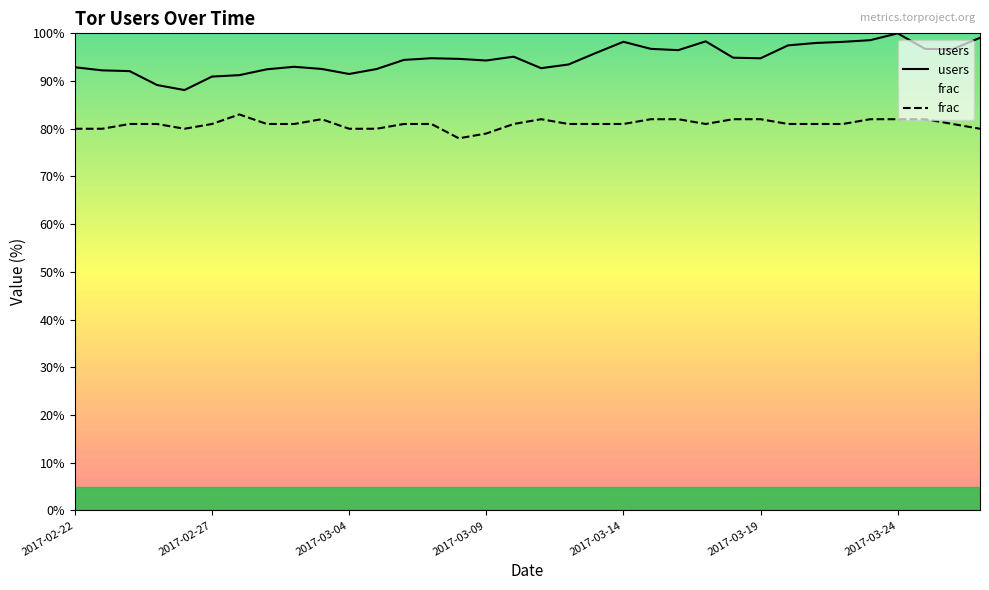

Reading left to right, extract all data points from this chart.

users: 2017-02-22=92.9	2017-02-23=92.2	2017-02-24=92.1	2017-02-25=89.2	2017-02-26=88.1	2017-02-27=90.9	2017-02-28=91.2	2017-03-01=92.5	2017-03-02=93.0	2017-03-03=92.5	2017-03-04=91.5	2017-03-05=92.5	2017-03-06=94.4	2017-03-07=94.8	2017-03-08=94.6	2017-03-09=94.3	2017-03-10=95.1	2017-03-11=92.7	2017-03-12=93.5	2017-03-13=95.9	2017-03-14=98.2	2017-03-15=96.7	2017-03-16=96.5	2017-03-17=98.3	2017-03-18=94.9	2017-03-19=94.8	2017-03-20=97.5	2017-03-21=98.0	2017-03-22=98.2	2017-03-23=98.6	2017-03-24=100.0	2017-03-25=96.7	2017-03-26=96.7	2017-03-27=99.1
frac: 2017-02-22=80.0	2017-02-23=80.0	2017-02-24=81.0	2017-02-25=81.0	2017-02-26=80.0	2017-02-27=81.0	2017-02-28=83.0	2017-03-01=81.0	2017-03-02=81.0	2017-03-03=82.0	2017-03-04=80.0	2017-03-05=80.0	2017-03-06=81.0	2017-03-07=81.0	2017-03-08=78.0	2017-03-09=79.0	2017-03-10=81.0	2017-03-11=82.0	2017-03-12=81.0	2017-03-13=81.0	2017-03-14=81.0	2017-03-15=82.0	2017-03-16=82.0	2017-03-17=81.0	2017-03-18=82.0	2017-03-19=82.0	2017-03-20=81.0	2017-03-21=81.0	2017-03-22=81.0	2017-03-23=82.0	2017-03-24=82.0	2017-03-25=82.0	2017-03-26=81.0	2017-03-27=80.0